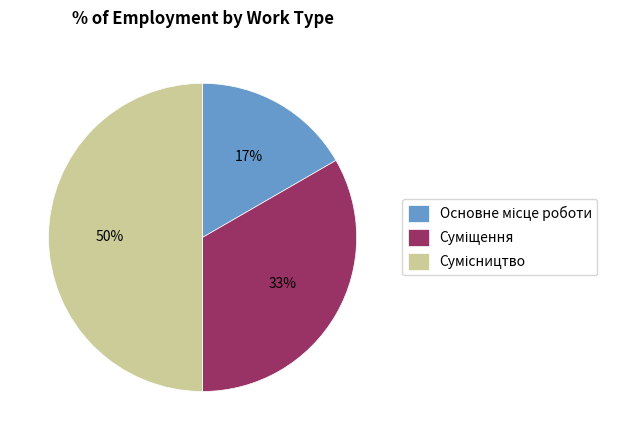

How many slices are in this pie chart?

3